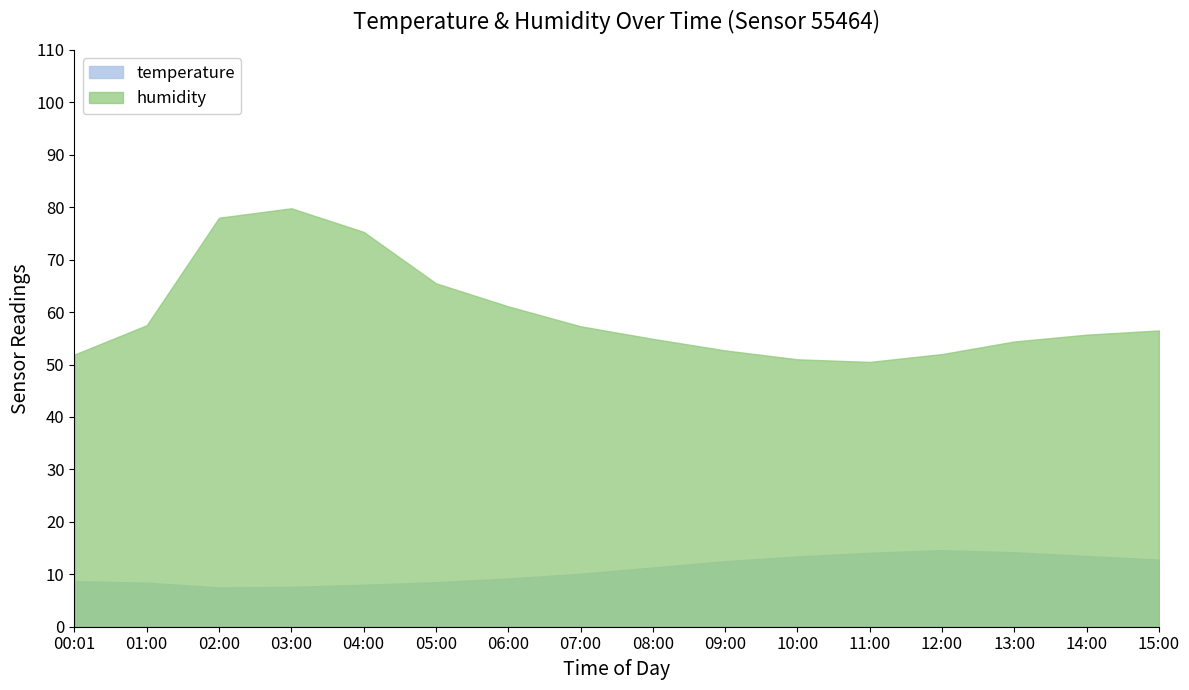

Which label corresponds to the largest value in the chart?

03:00